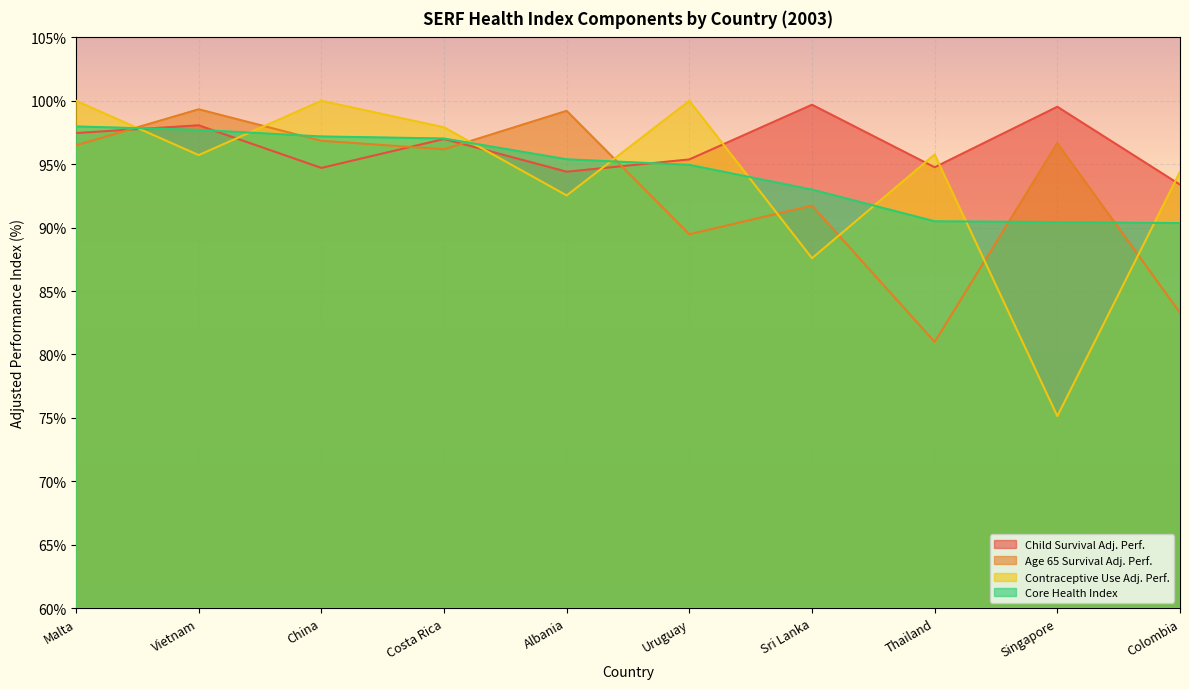

Is it true that Age 65 Survival Adj. Perf. equals 27.7 at Costa Rica?

False